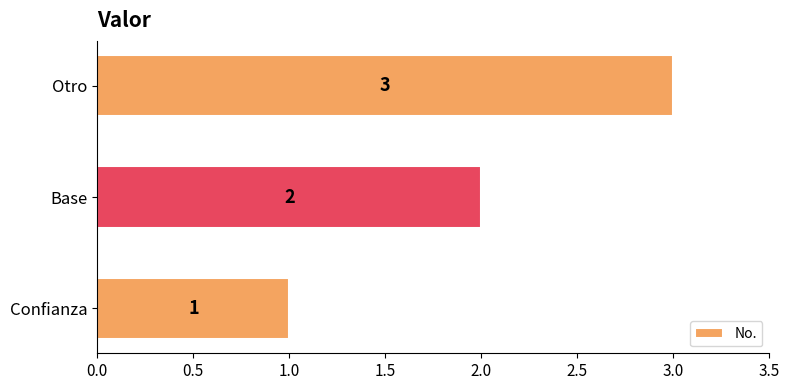

Where is the data nearest to the value 2?

Base